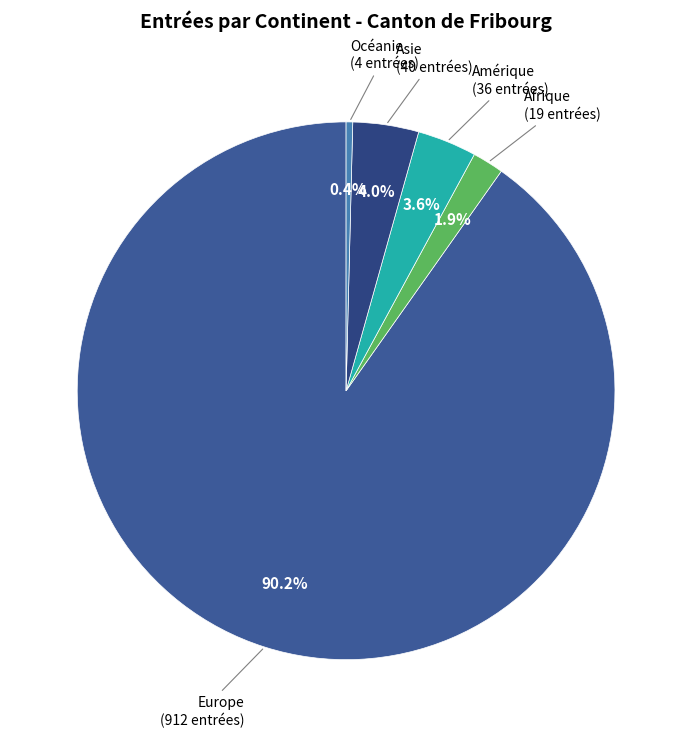

Which slice is the largest?

Europe